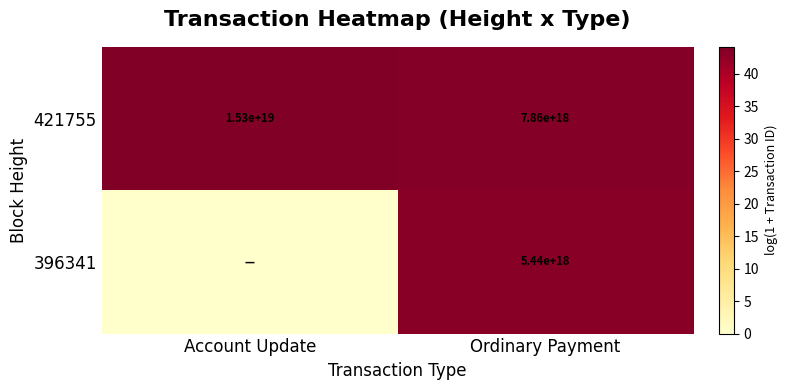

Where is 421755 nearest to the value 11580000000000000000?

Account Update